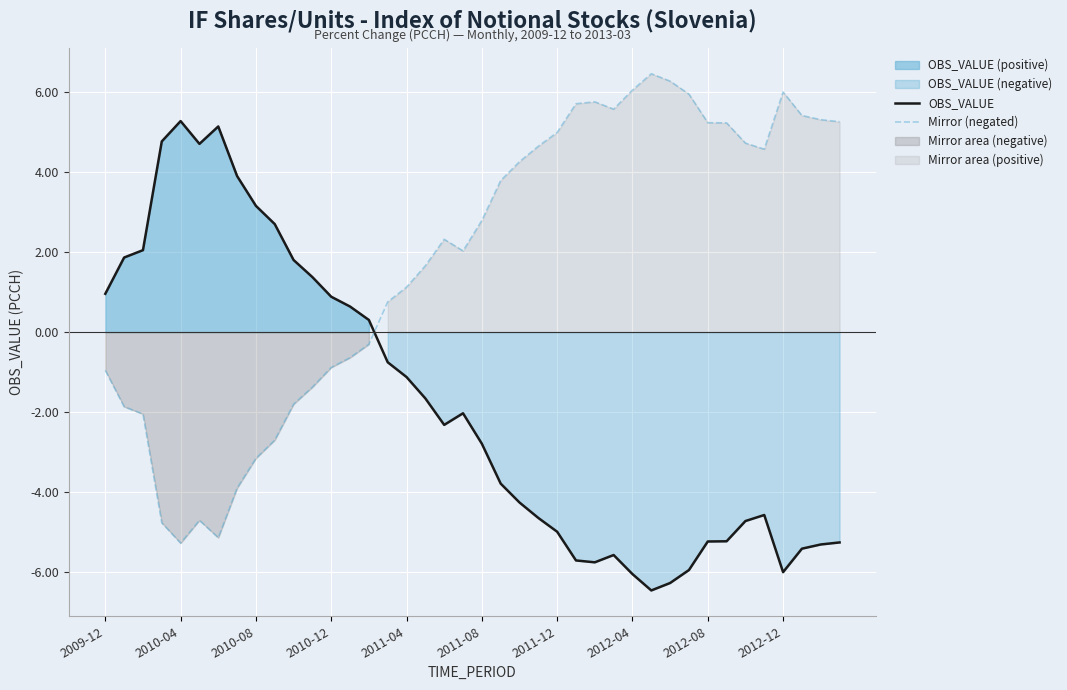

Is it true that Mirror (negated) equals -1.0 at 2009-12?

True